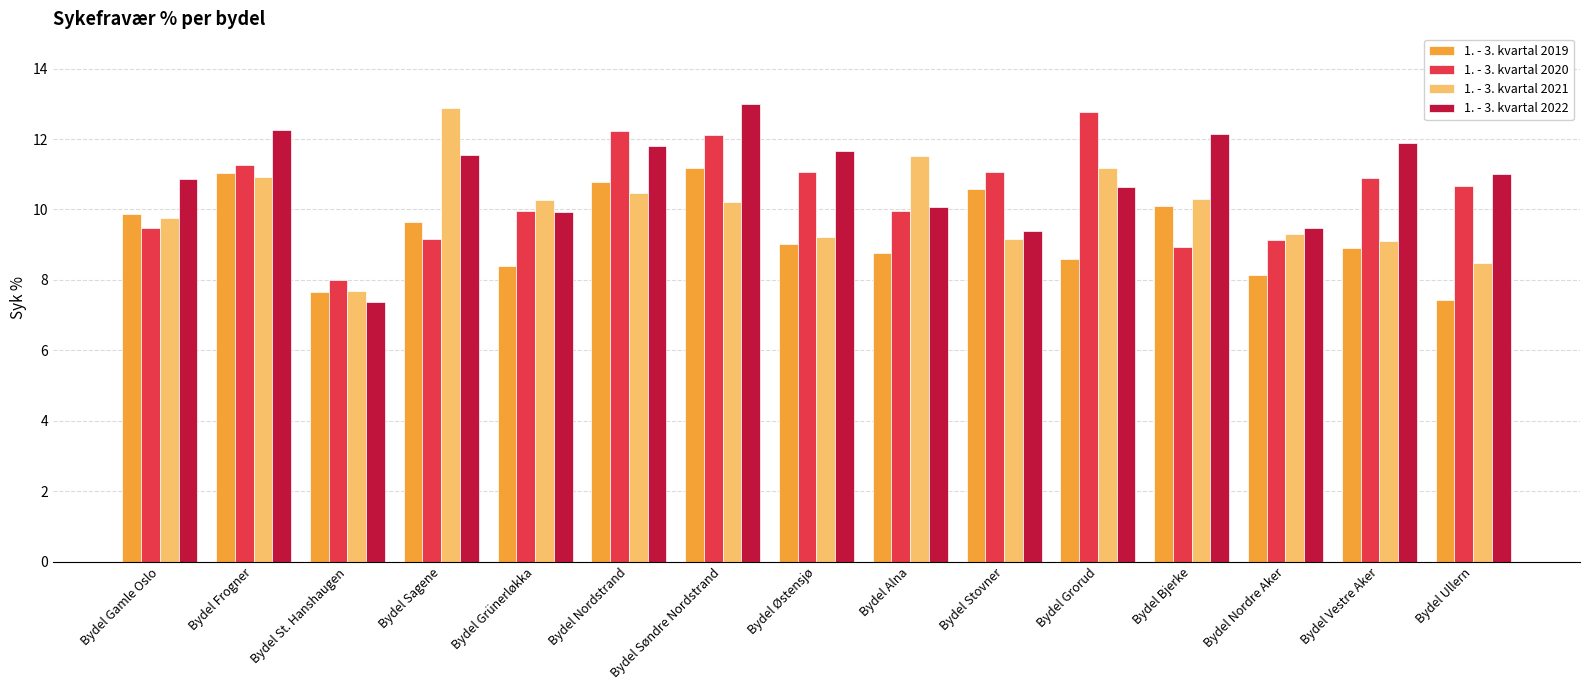

Is the value of 1. - 3. kvartal 2022 at Bydel Grünerløkka greater than the value of 1. - 3. kvartal 2020 at Bydel Gamle Oslo?

Yes